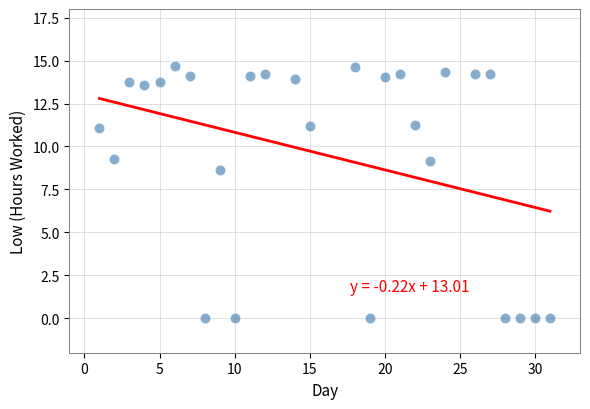

What Y value in the scatter plot is closest to 7?

8.6